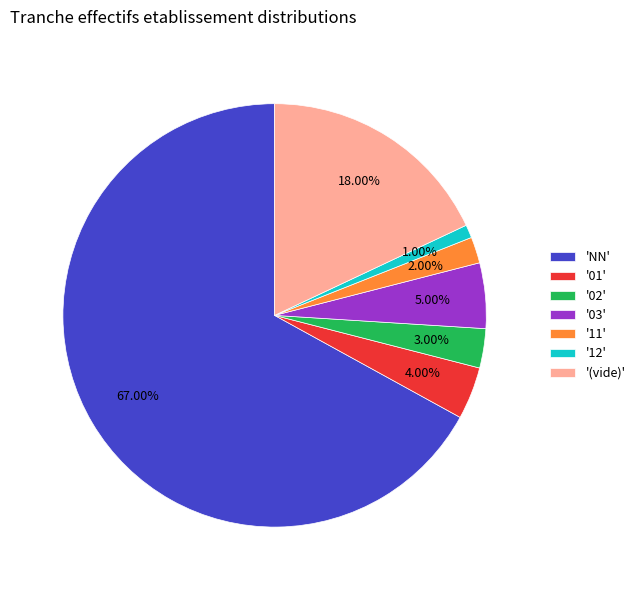

Which slice represents more than half of the pie?

'NN'